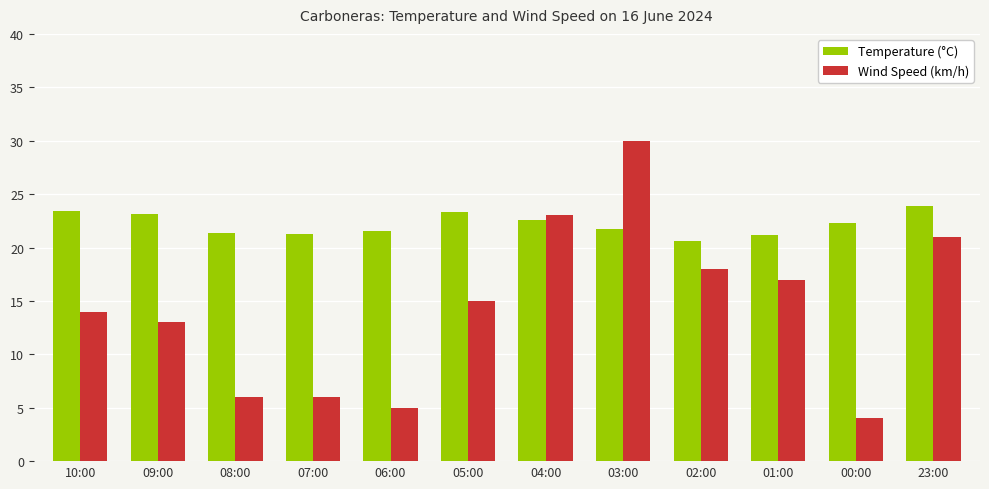

What is the greatest value displayed?

30.0